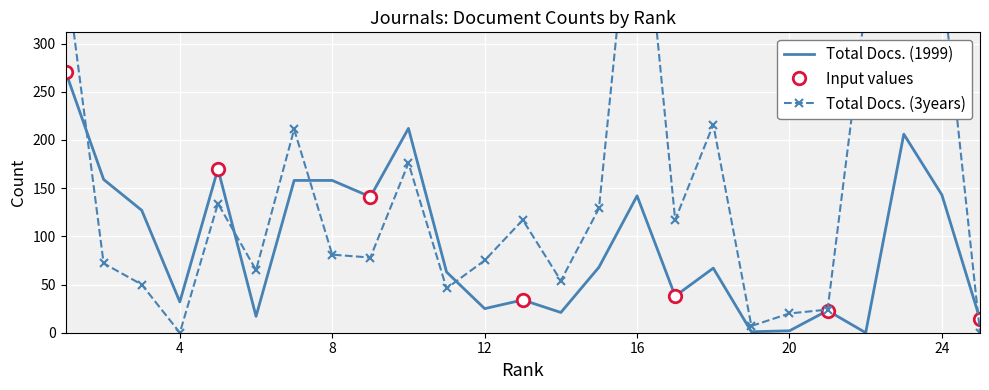

List the series in order of their peak value, highest first.

Total Docs. (3years), Total Docs. (1999)